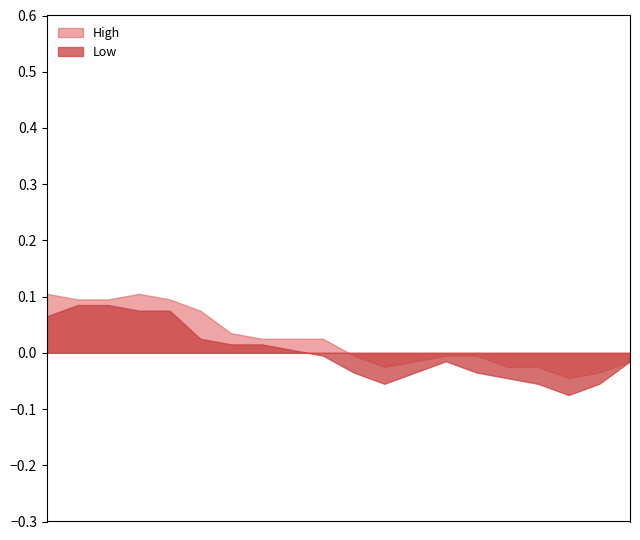

Which series has the largest total across all categories?

High